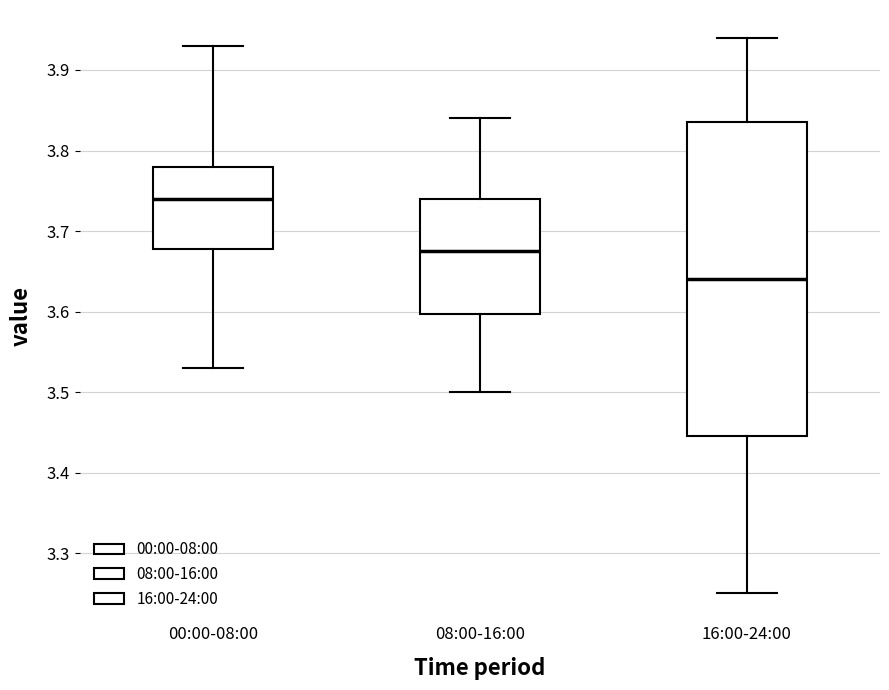

Comparing the boxes themselves (not the whiskers), which one is the tallest?

16:00-24:00